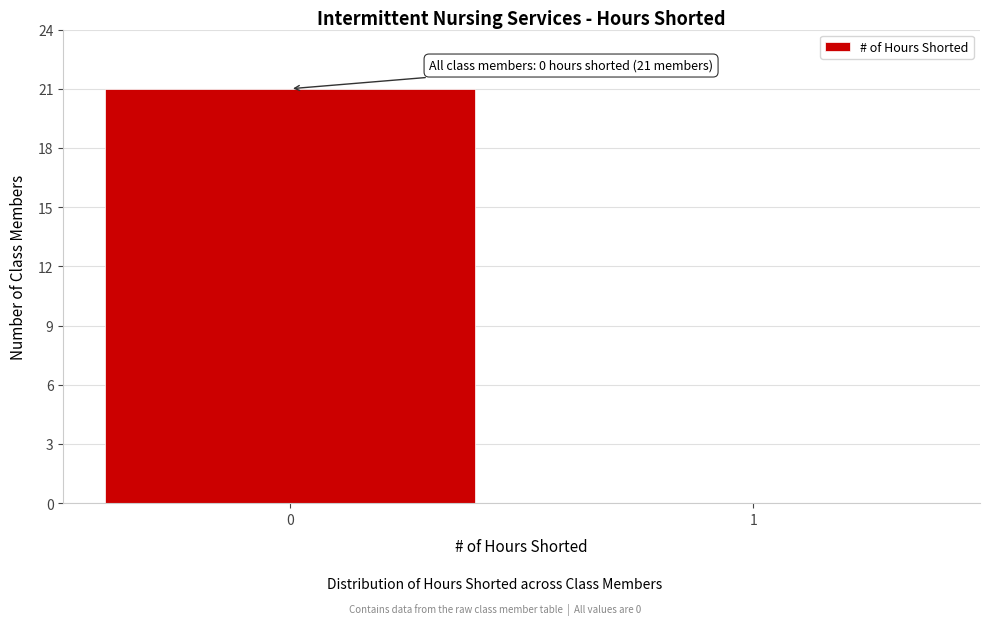

What is the change in value from 0 to 1?

-21